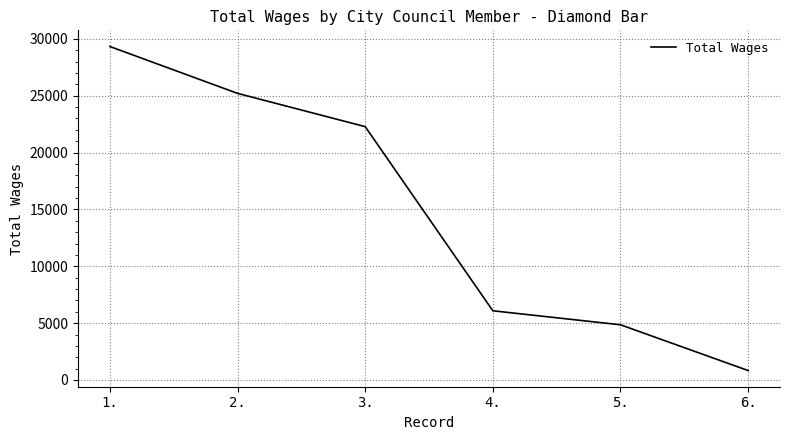

Where is the data nearest to the value 15075?

3.